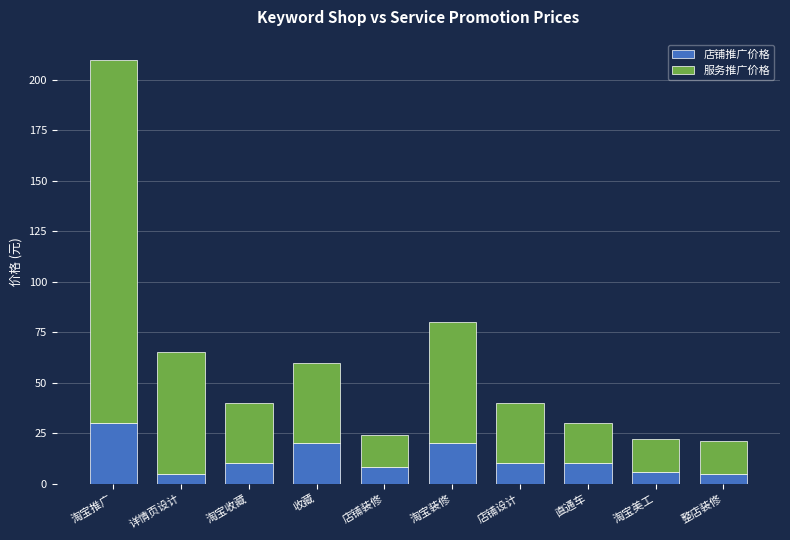

What are all the series names shown in the legend?

店铺推广价格, 服务推广价格